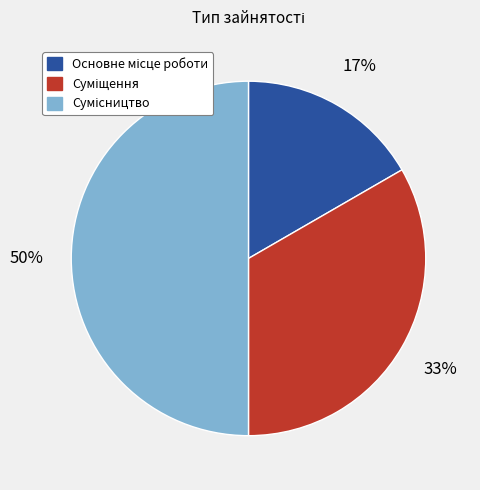

To the nearest percent, what is the difference between the largest and smallest slice percentages?

33%